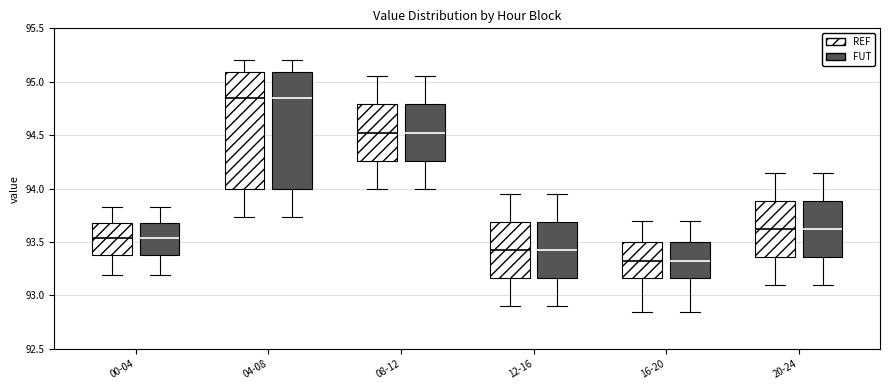

Reading left to right, transcribe this box plot: for each box, give where its median line is, the range the box spans, and where its two whiskers end, as read against the y-axis. The values are not printed on the chart, so give them approximately, as read against the axis.

00-04 (REF): median 93.55, box 93.40 to 93.70, whiskers 93.20 to 93.85
00-04 (FUT): median 93.55, box 93.40 to 93.70, whiskers 93.20 to 93.85
04-08 (REF): median 94.85, box 94.00 to 95.10, whiskers 93.75 to 95.20
04-08 (FUT): median 94.85, box 94.00 to 95.10, whiskers 93.75 to 95.20
08-12 (REF): median 94.55, box 94.25 to 94.80, whiskers 94.00 to 95.05
08-12 (FUT): median 94.55, box 94.25 to 94.80, whiskers 94.00 to 95.05
12-16 (REF): median 93.45, box 93.15 to 93.70, whiskers 92.90 to 93.95
12-16 (FUT): median 93.45, box 93.15 to 93.70, whiskers 92.90 to 93.95
16-20 (REF): median 93.35, box 93.15 to 93.50, whiskers 92.85 to 93.70
16-20 (FUT): median 93.35, box 93.15 to 93.50, whiskers 92.85 to 93.70
20-24 (REF): median 93.65, box 93.35 to 93.90, whiskers 93.10 to 94.15
20-24 (FUT): median 93.65, box 93.35 to 93.90, whiskers 93.10 to 94.15